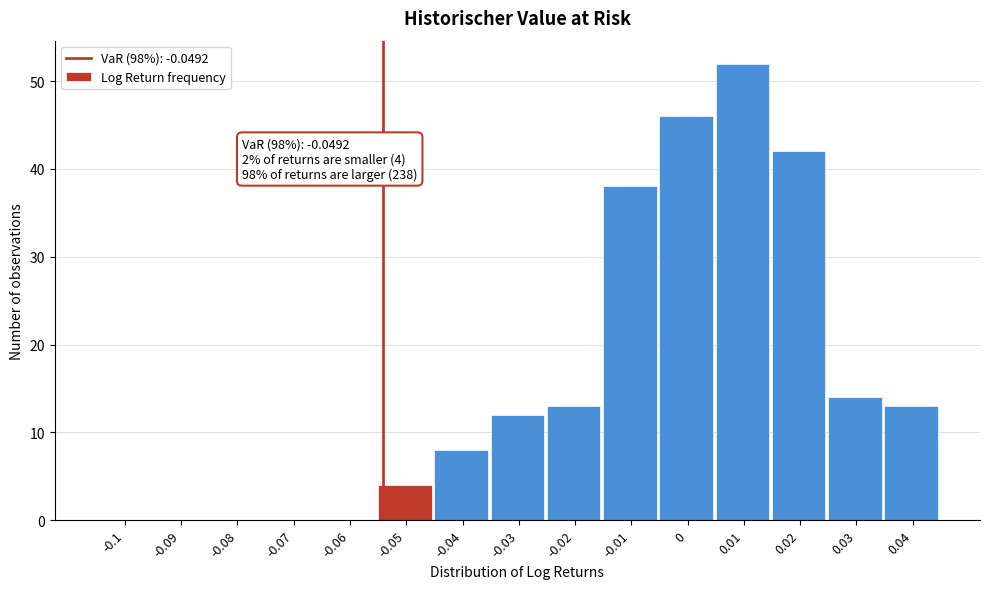

Reading left to right, list all the values displayed in this chart.

-0.1=0	-0.09=0	-0.08=0	-0.07=0	-0.06=0	-0.05=4	-0.04=8	-0.03=12	-0.02=13	-0.01=38	0=46	0.01=52	0.02=42	0.03=14	0.04=13